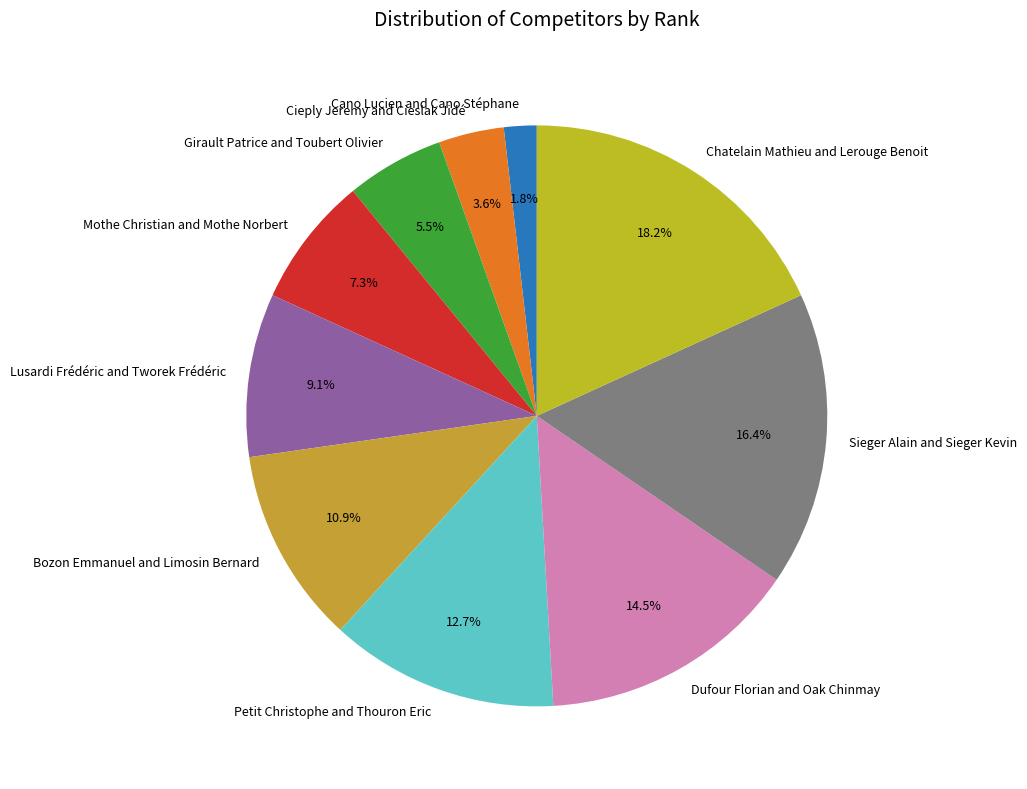

Which category has the biggest portion of the pie?

Chatelain Mathieu and Lerouge Benoit